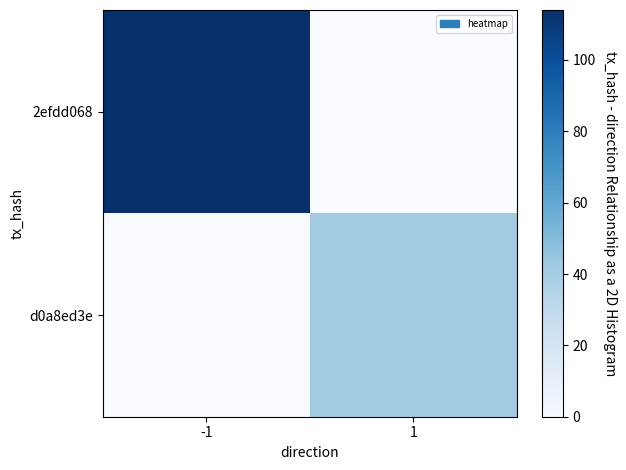

Reading left to right, list all the values displayed in this chart.

2efdd068: -1=114	1=0
d0a8ed3e: -1=0	1=41